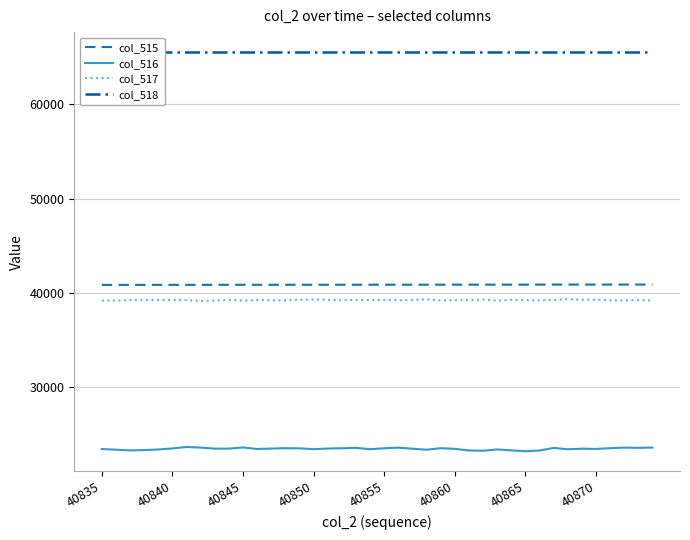

At which label does col_518 reach its minimum?

40835